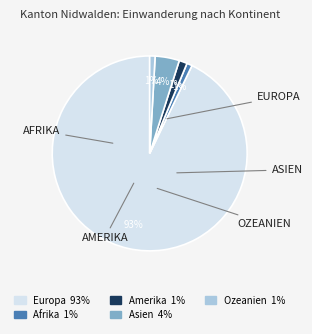

The Europa slice represents 93% of the pie. True or false?

True